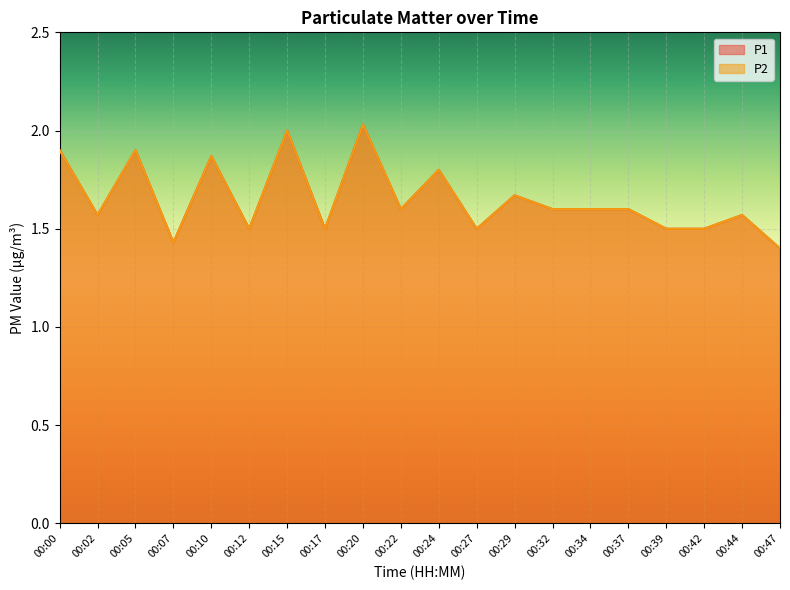

True or false: P2 has a value of 1.6 at 00:22.

True